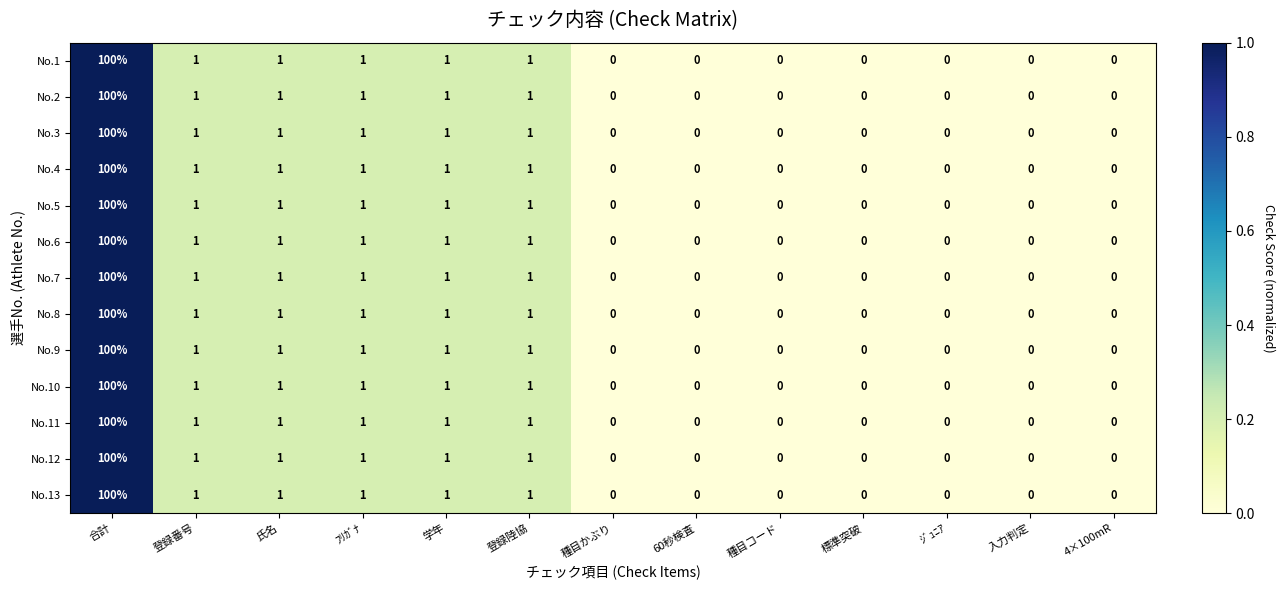

What is the greatest value displayed?

100